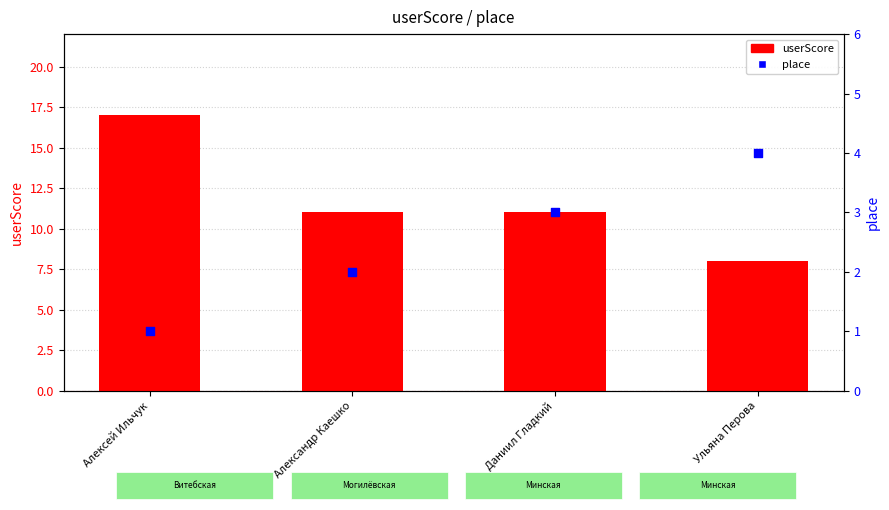

What is the total value across all series at Алексей Ильчук?

18